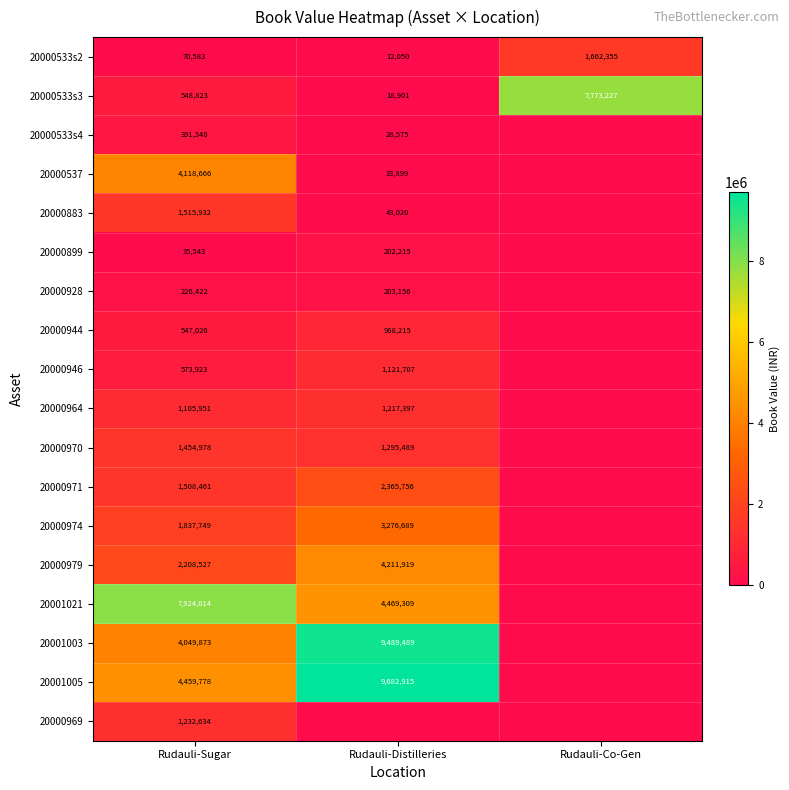

The 20000928 series shows 112183 at Rudauli-Sugar. True or false?

False